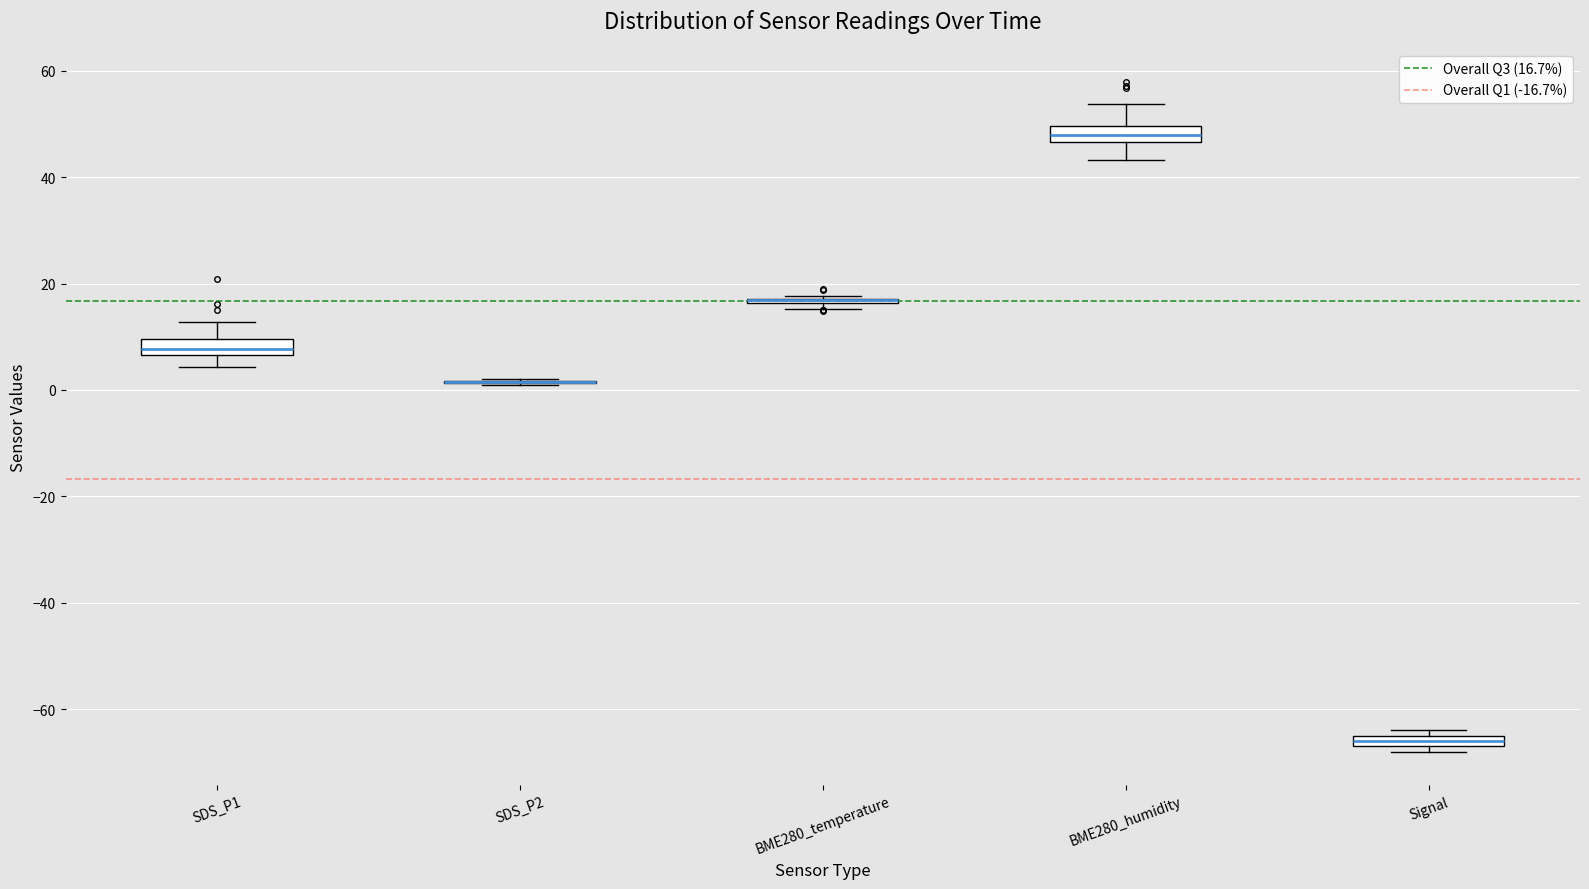

Where does the median line of the box for SDS_P1 sit on the y-axis? The values are not printed on the chart, so give them approximately, as read against the axis.

8